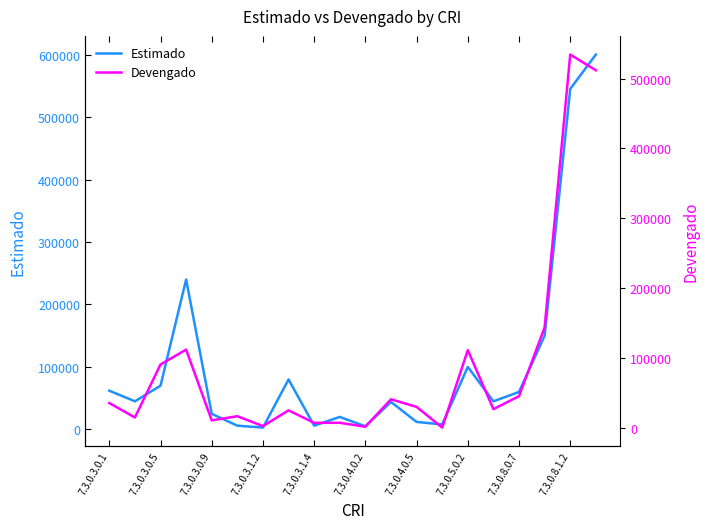

What is the maximum value for Estimado?

600000